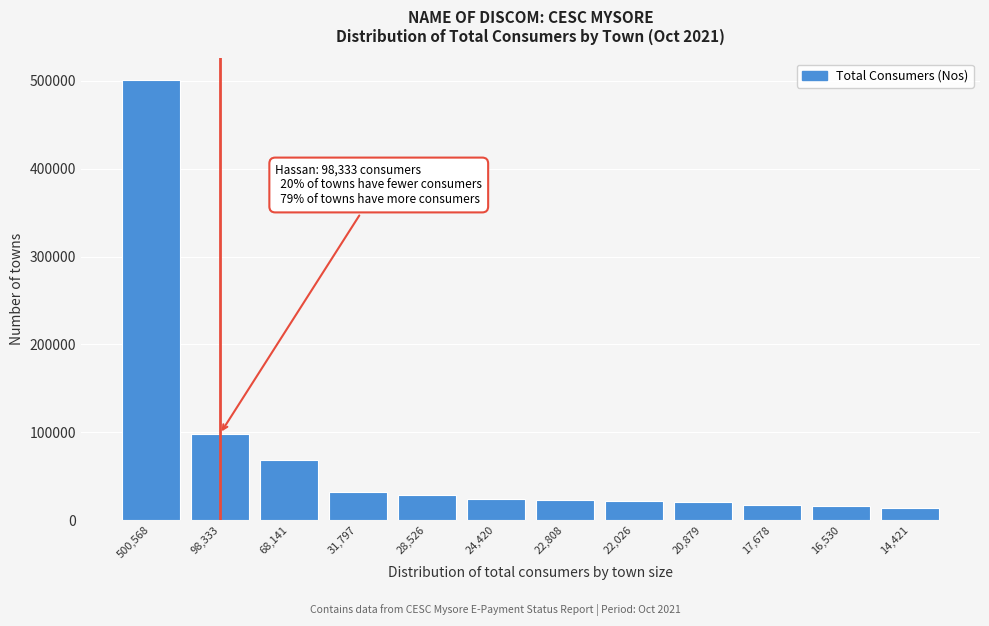

What is the greatest value displayed?

500568